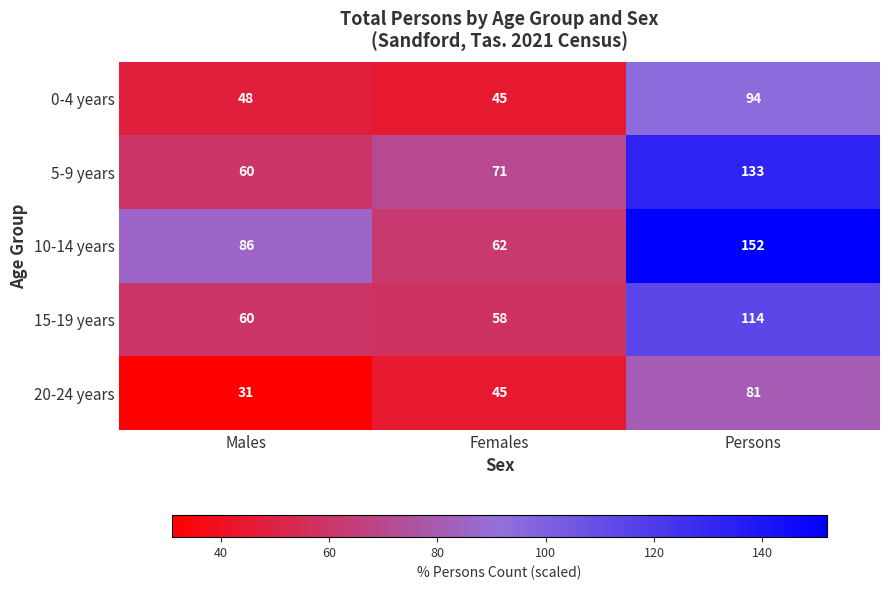

The value of 0-4 years at Persons is 154. True or false?

False